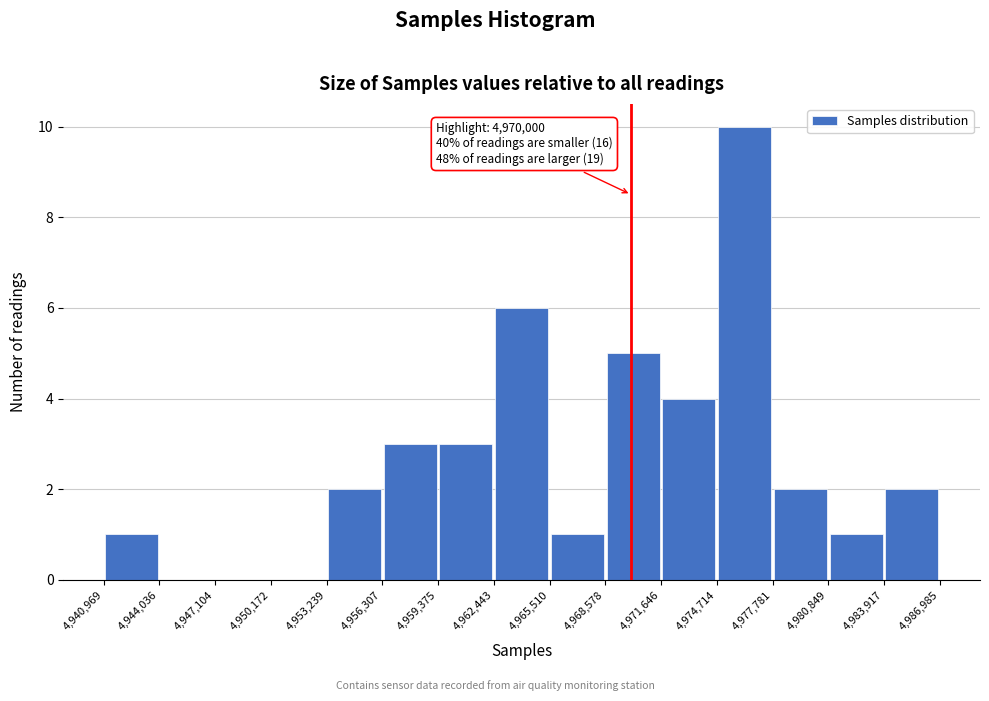

Which range on the x-axis has the tallest bar?

4,974,714 to 4,977,781